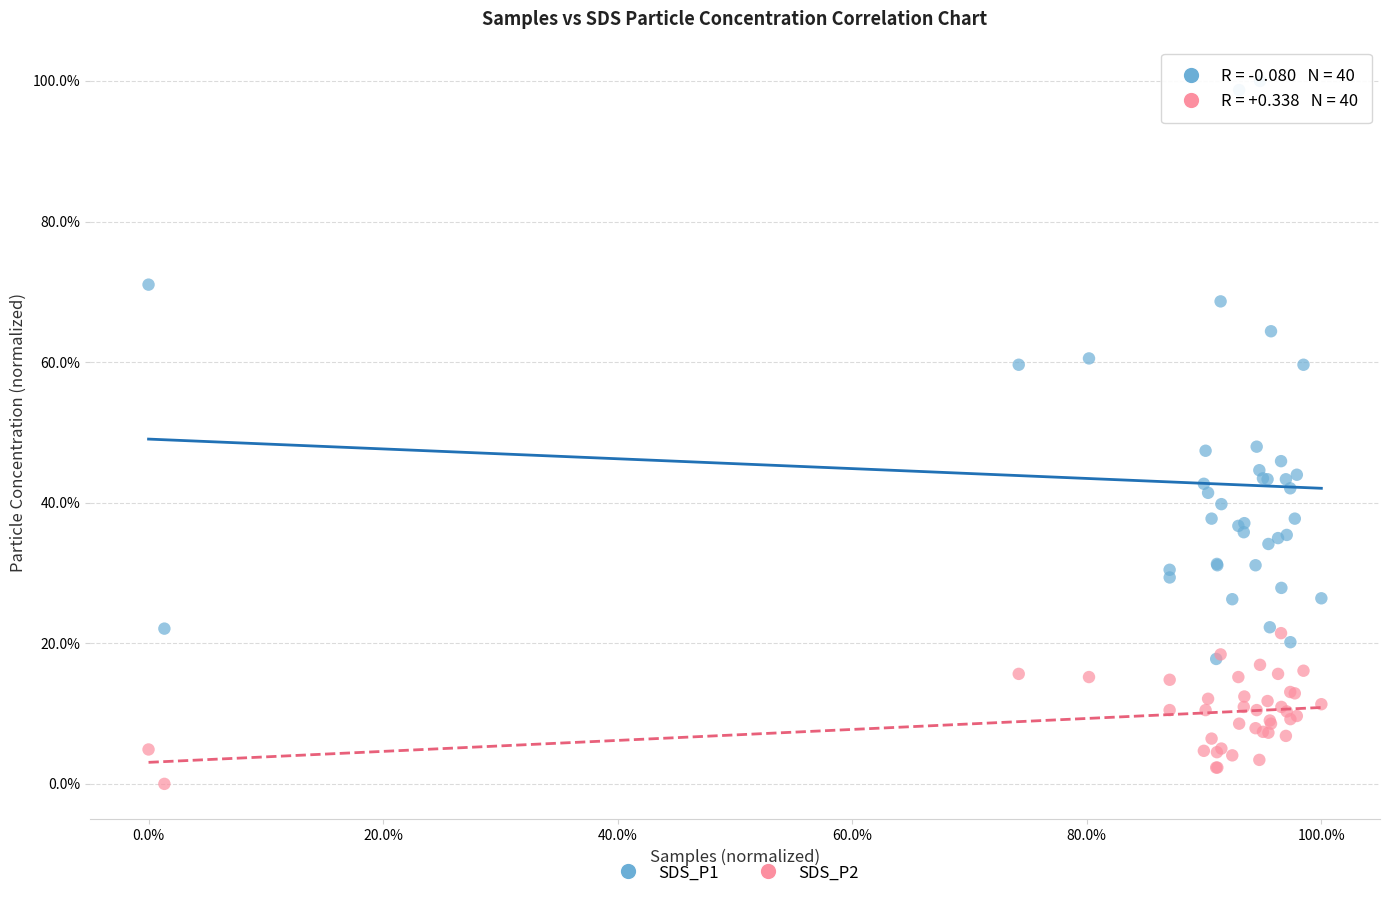

Which series reaches the minimum Y coordinate?

SDS_P2